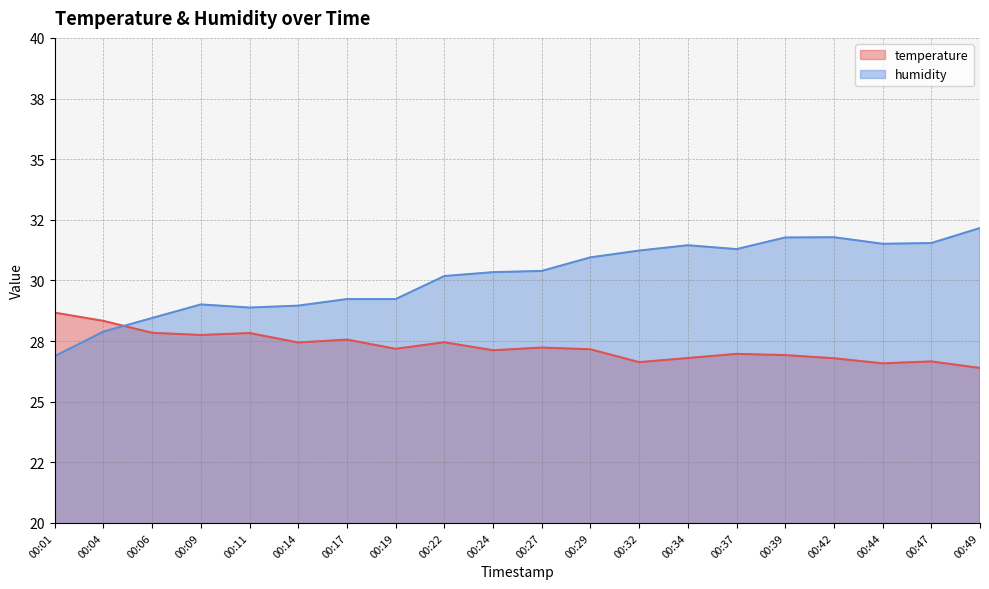

Does the chart have visible grid lines?

Yes